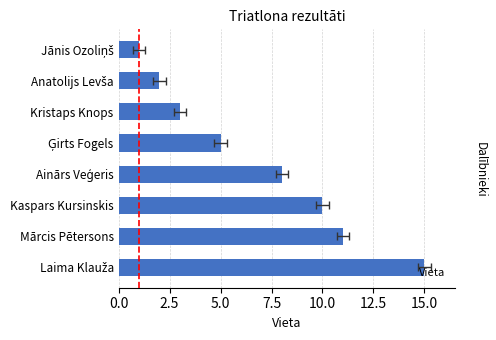

Reading left to right, what are all the values shown in this chart?

1	2	3	5	8	10	11	15